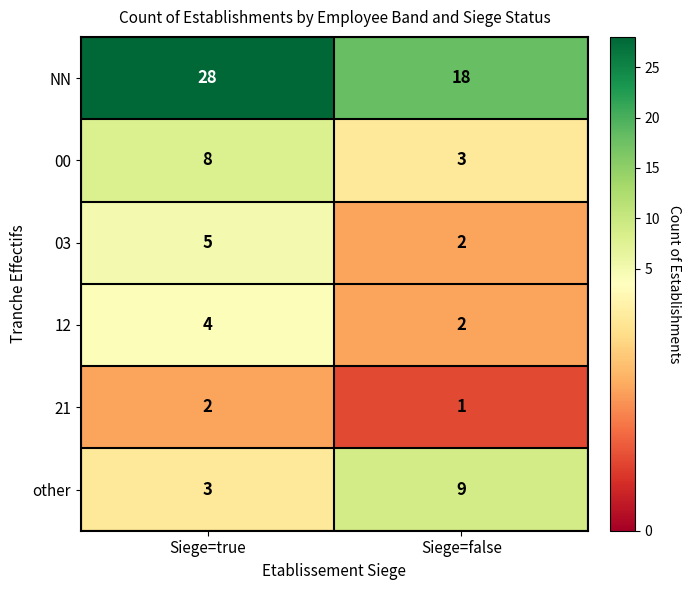

Which label corresponds to the largest value in the chart?

Siege=true